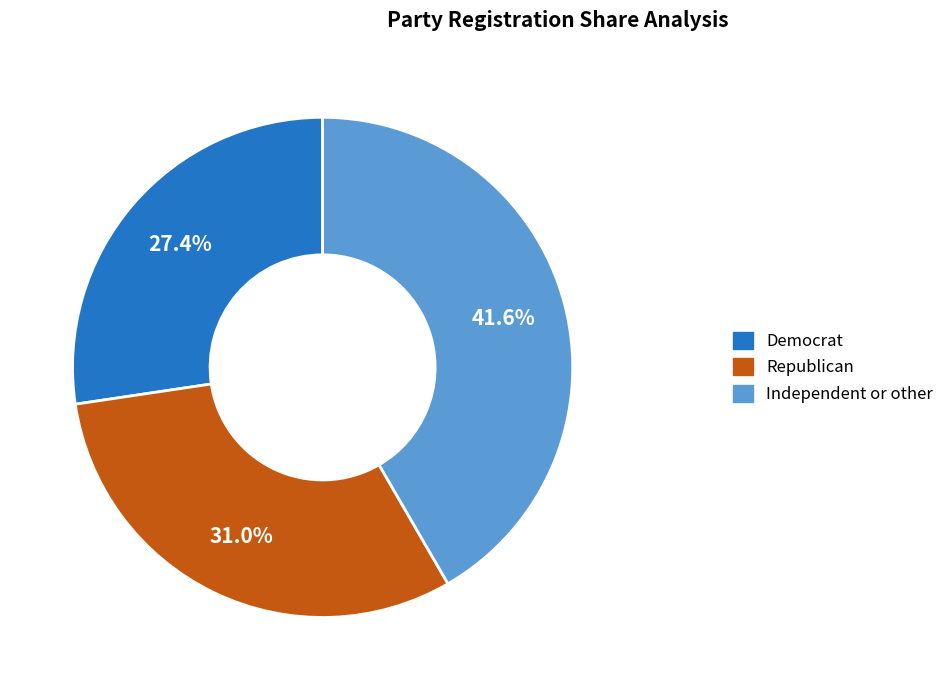

To the nearest percent, what is the difference between the largest and smallest slice percentages?

14%